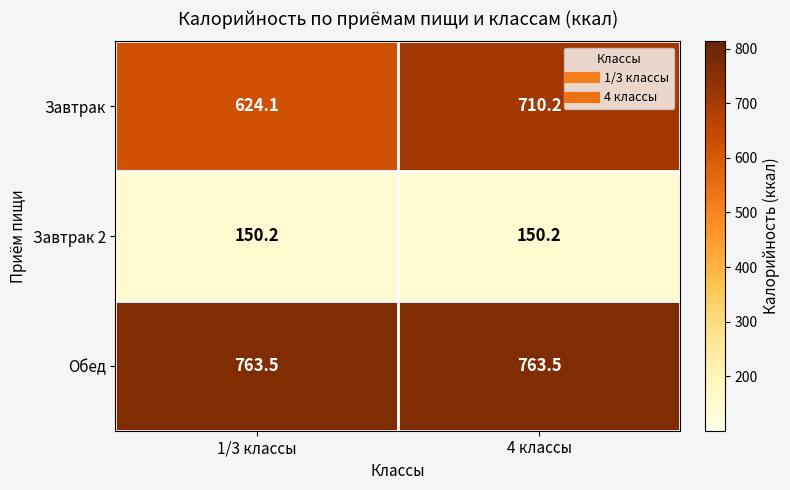

At which label is Завтрак closest to 667?

1/3 классы